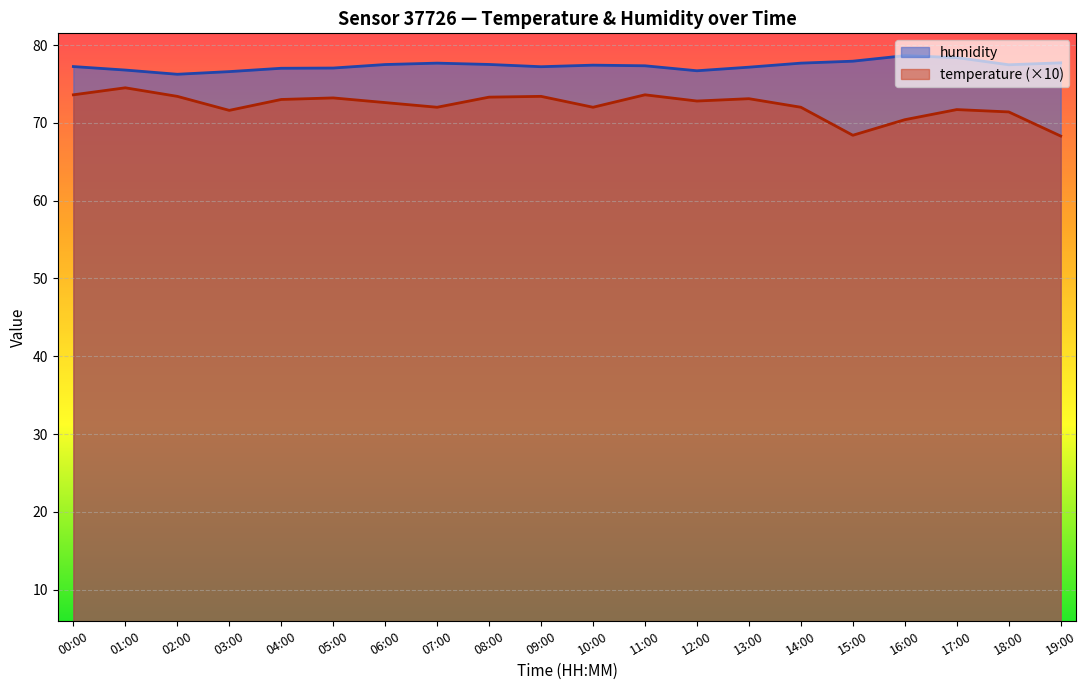

Rank the series by their average value, from highest to lowest.

humidity, temperature (×10)